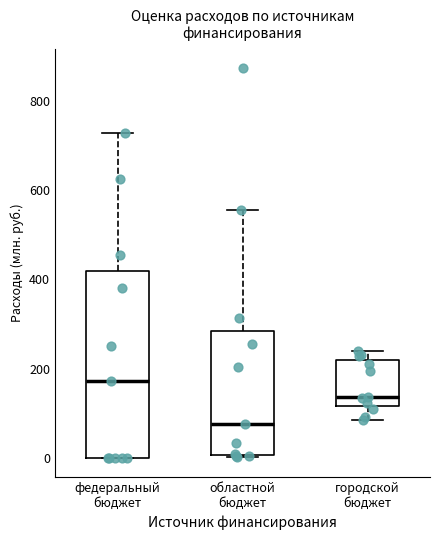

Which box is the tallest, from its lower edge to its upper edge?

федеральный бюджет